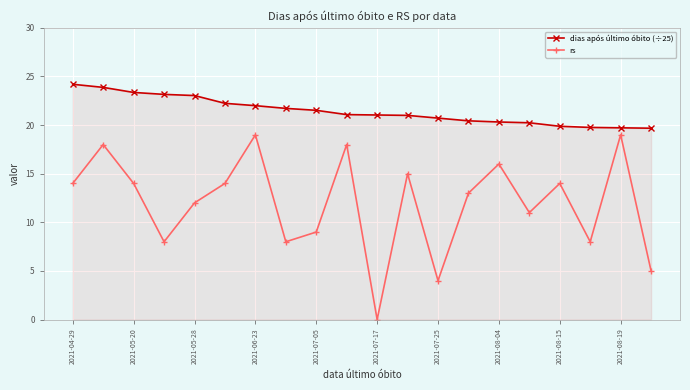

True or false: rs and dias após último óbito (÷25) intersect in this chart.

False